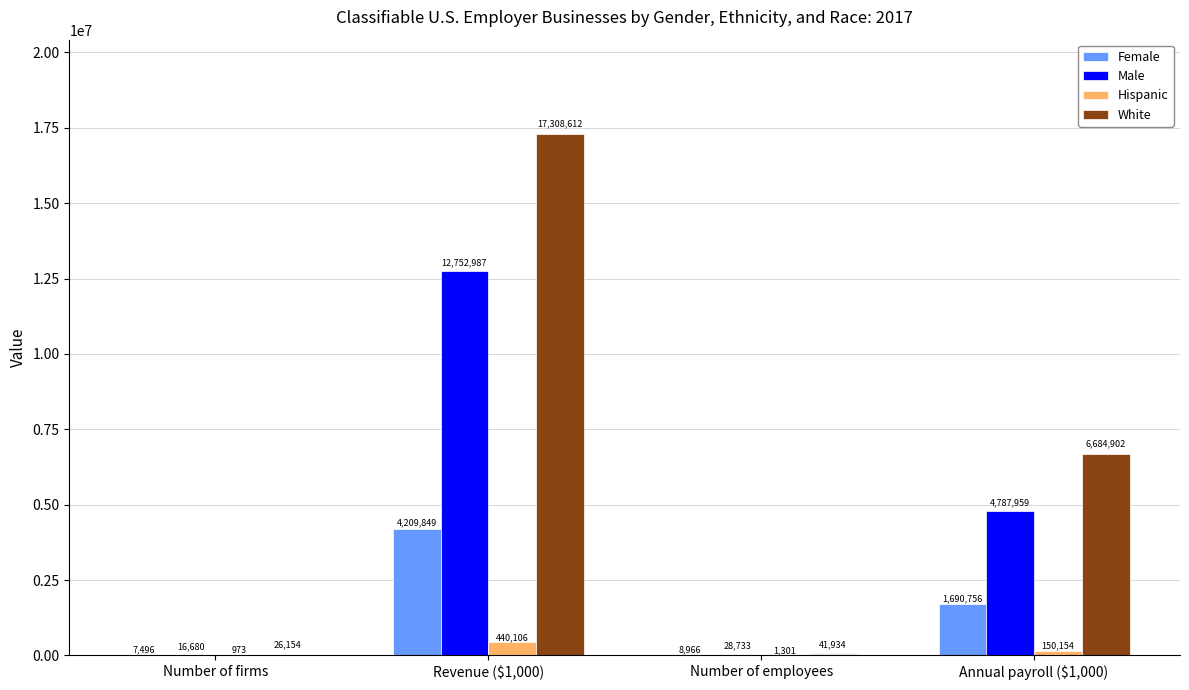

What are all the series names shown in the legend?

Female, Male, Hispanic, White